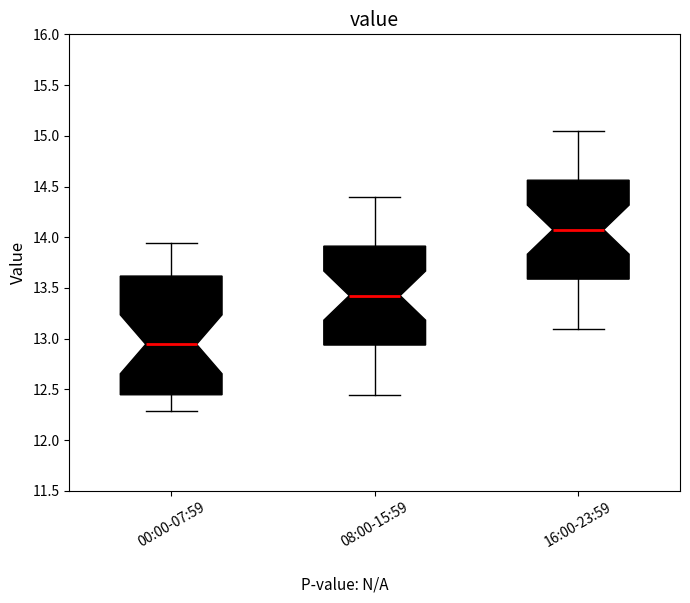

Which box's median line is the lowest?

00:00-07:59